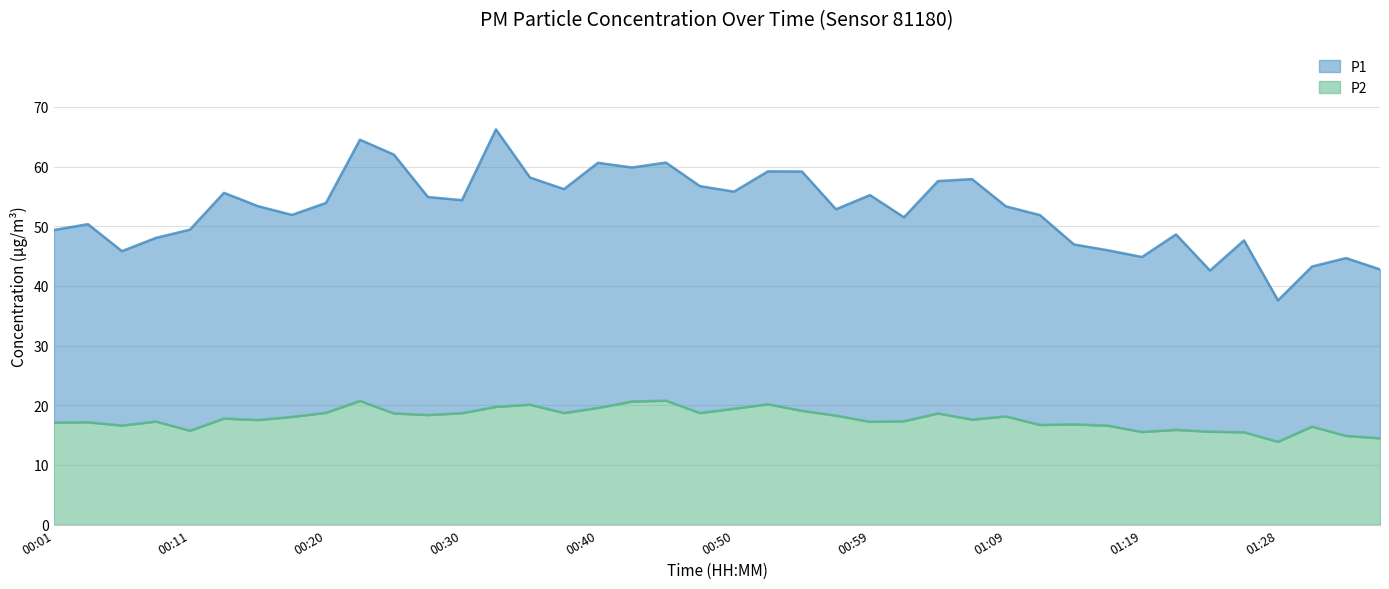

How many lines are shown in the chart?

2